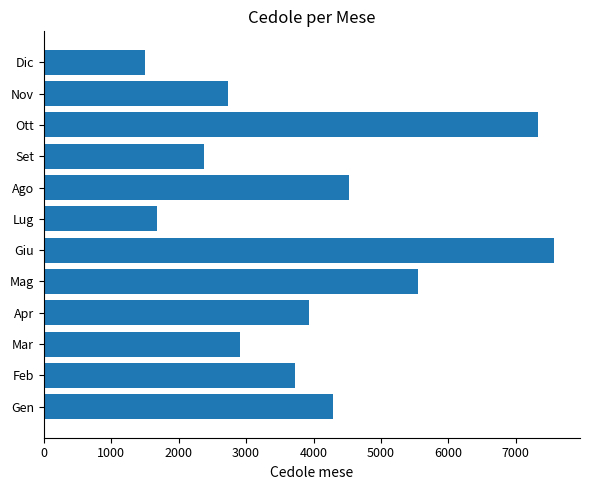

Between Gen and Mag, which is larger?

Mag